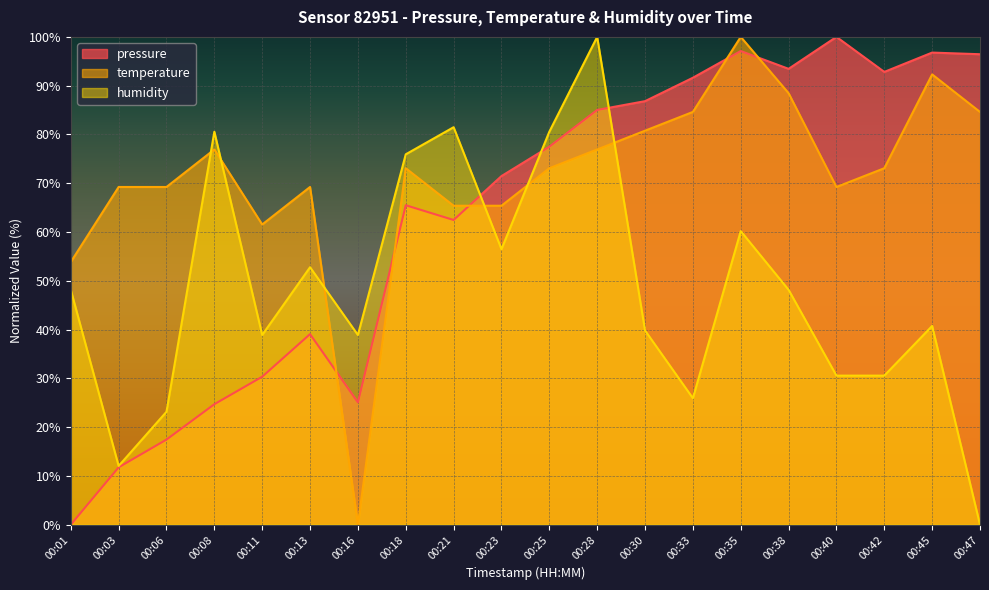

Between which two adjacent categories do temperature and humidity first intersect?

00:06 and 00:08